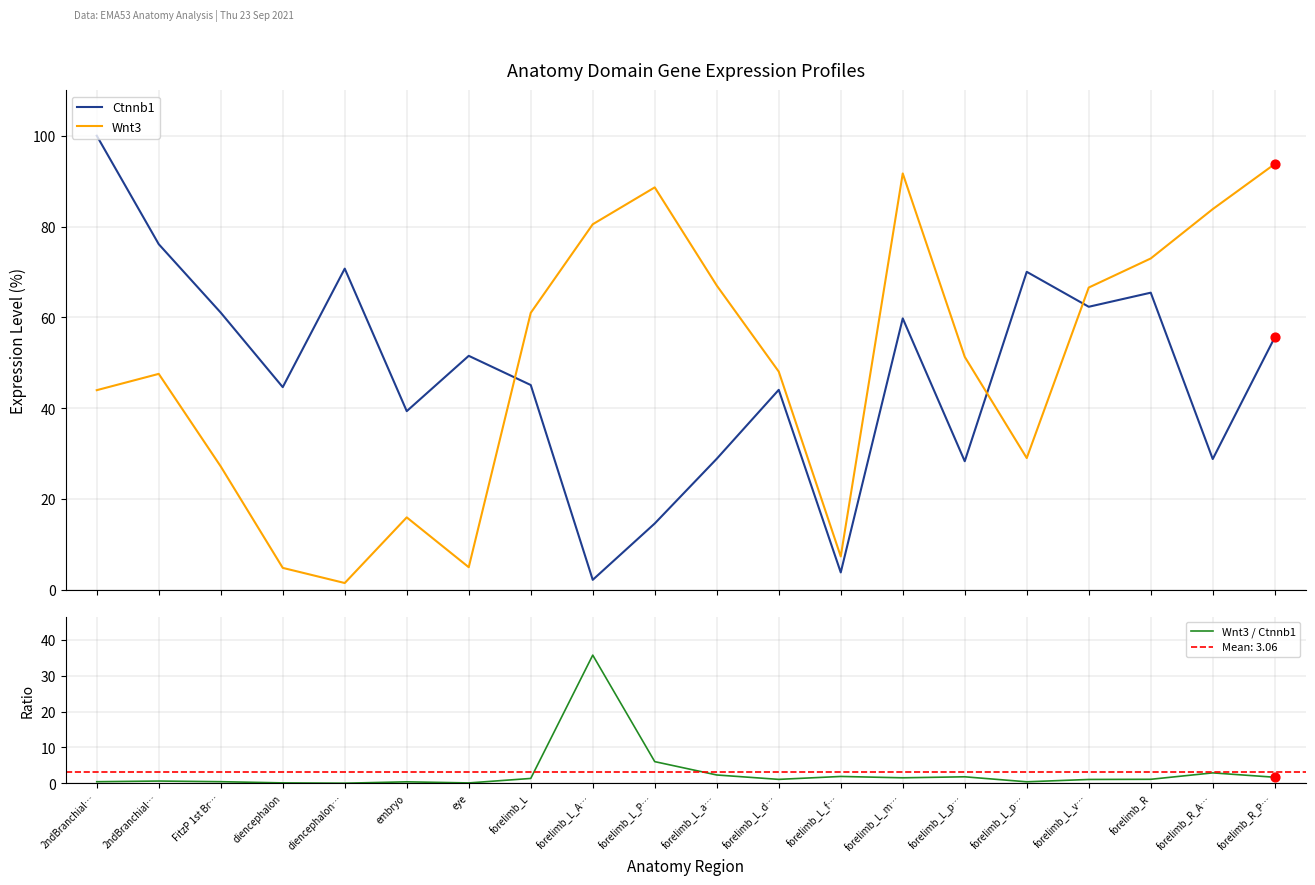

Is the value of Wnt3 at FitzP 1st Br… greater than the value of Wnt3 / Ctnnb1 at forelimb_L_v…?

Yes